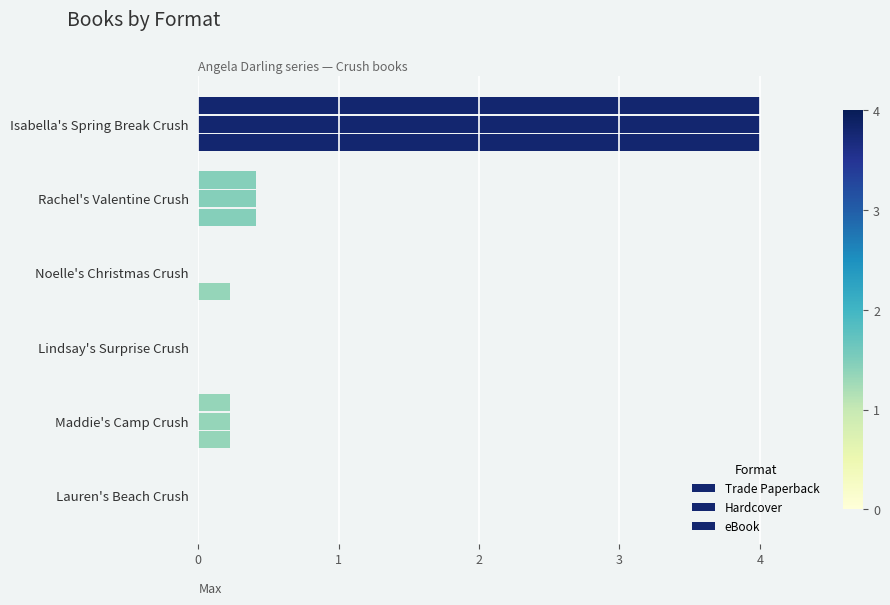

What are all the series names shown in the legend?

Trade Paperback, Hardcover, eBook